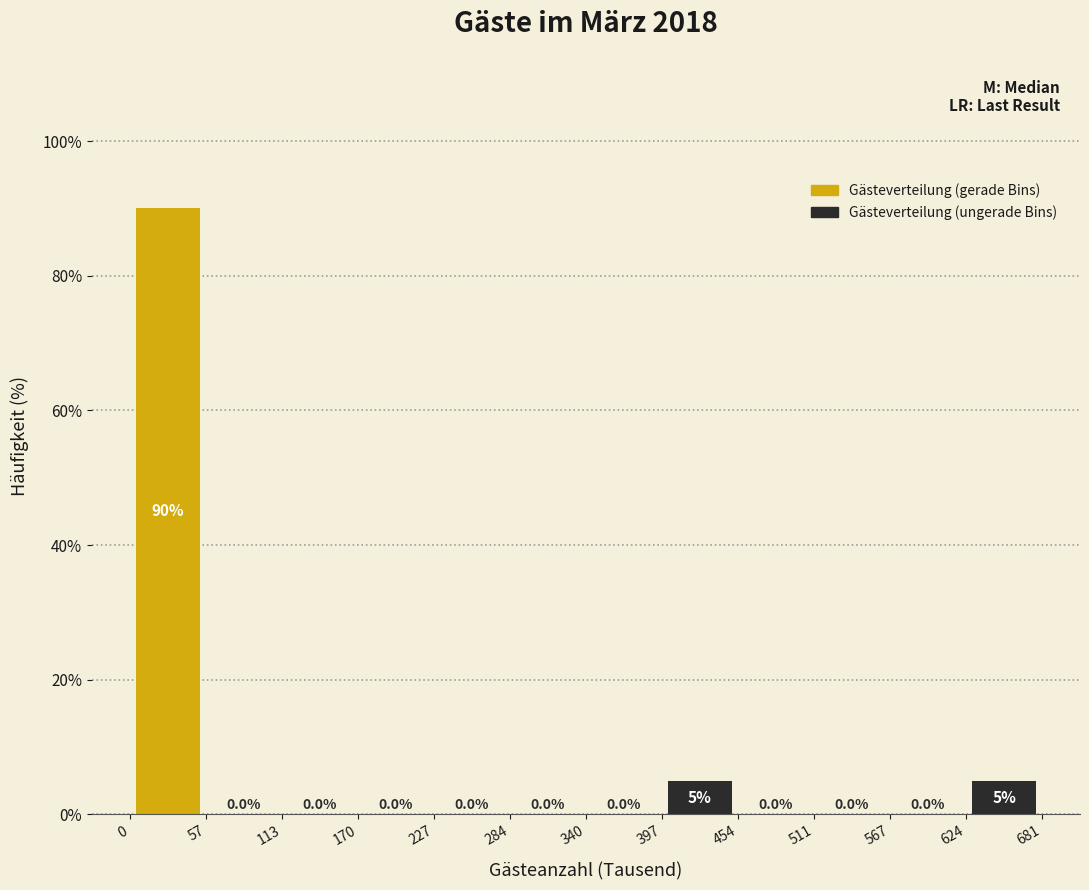

Reading left to right, transcribe all the data shown in this chart.

Gästeverteilung (gerade Bins): 57=90	170=0	284=0	397=0	511=0	624=0
Gästeverteilung (ungerade Bins): 57=0	170=0	284=0	397=5	511=0	624=5